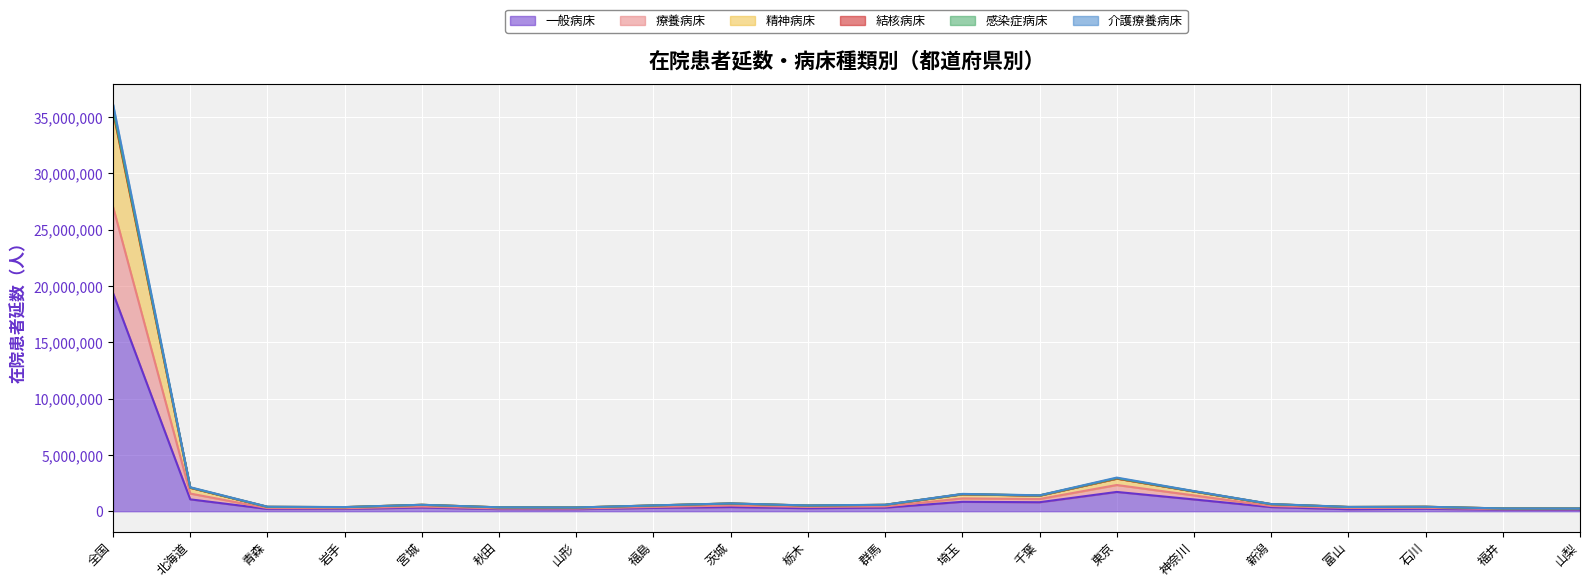

What is the highest value of the 一般病床 series?

19382272